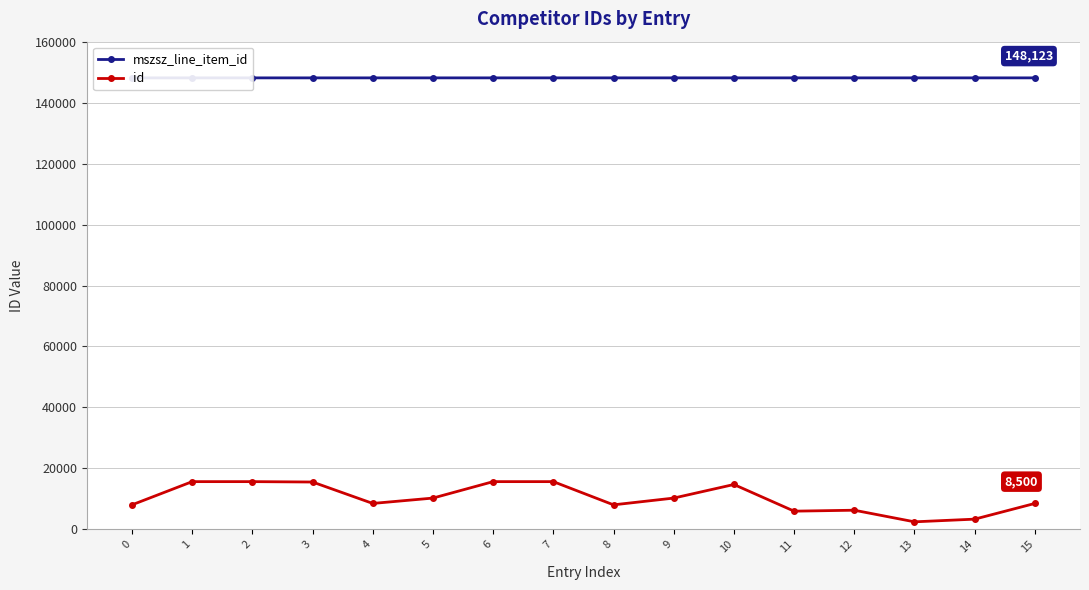

Count the number of categories in the chart.

16